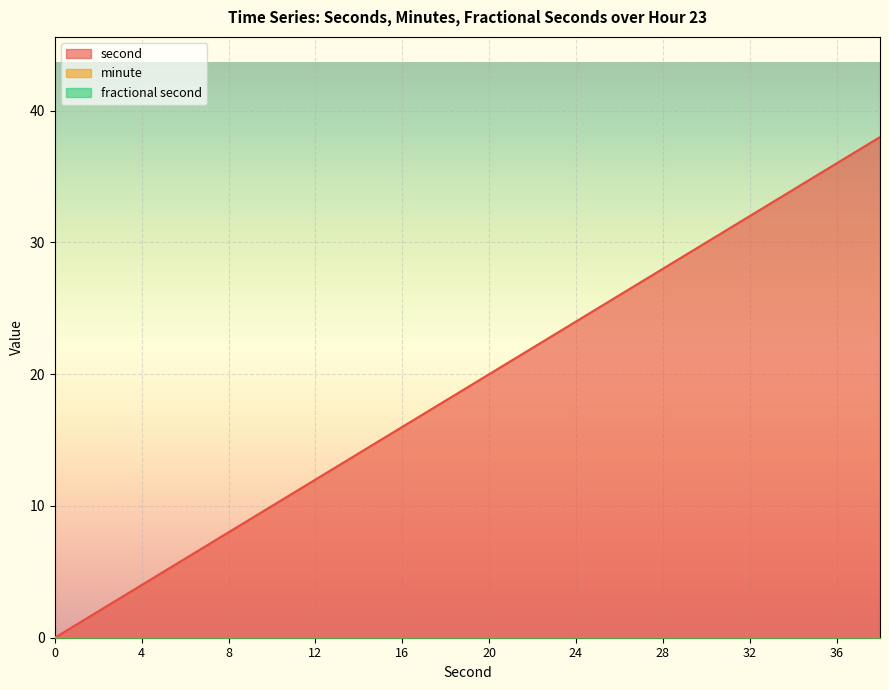

The second series shows 10 at 14. True or false?

False